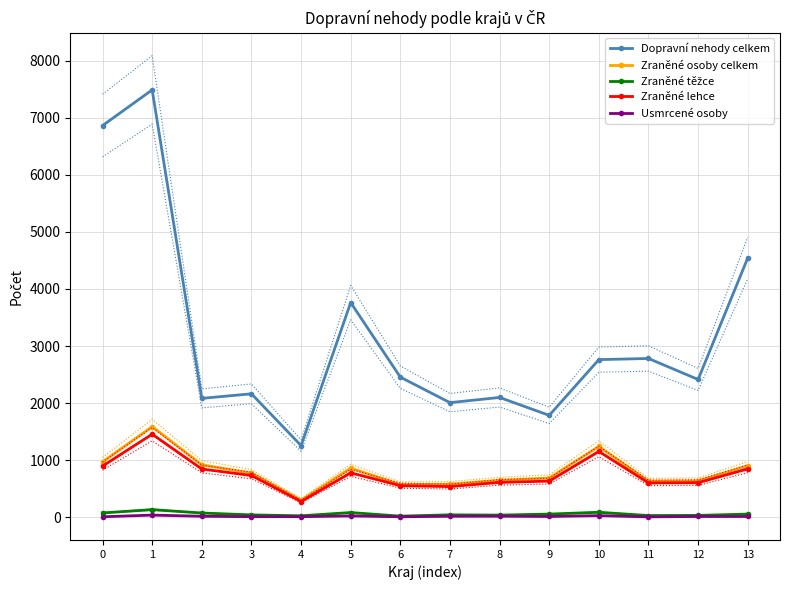

At how many categories does at least one series exceed 6789?

2